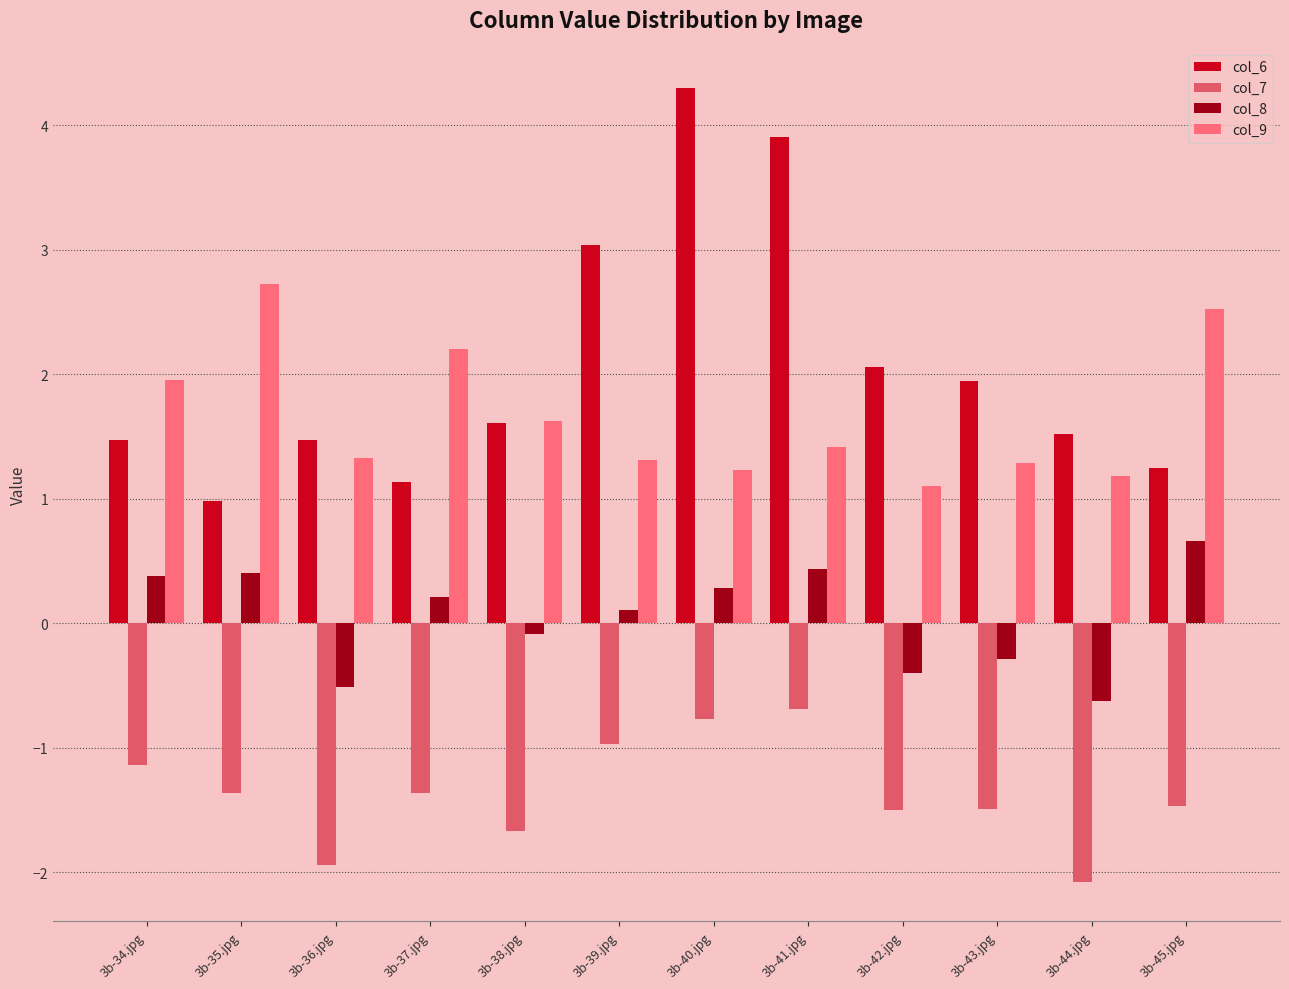

The value of col_9 at 3b-45.jpg is 1.2. True or false?

False